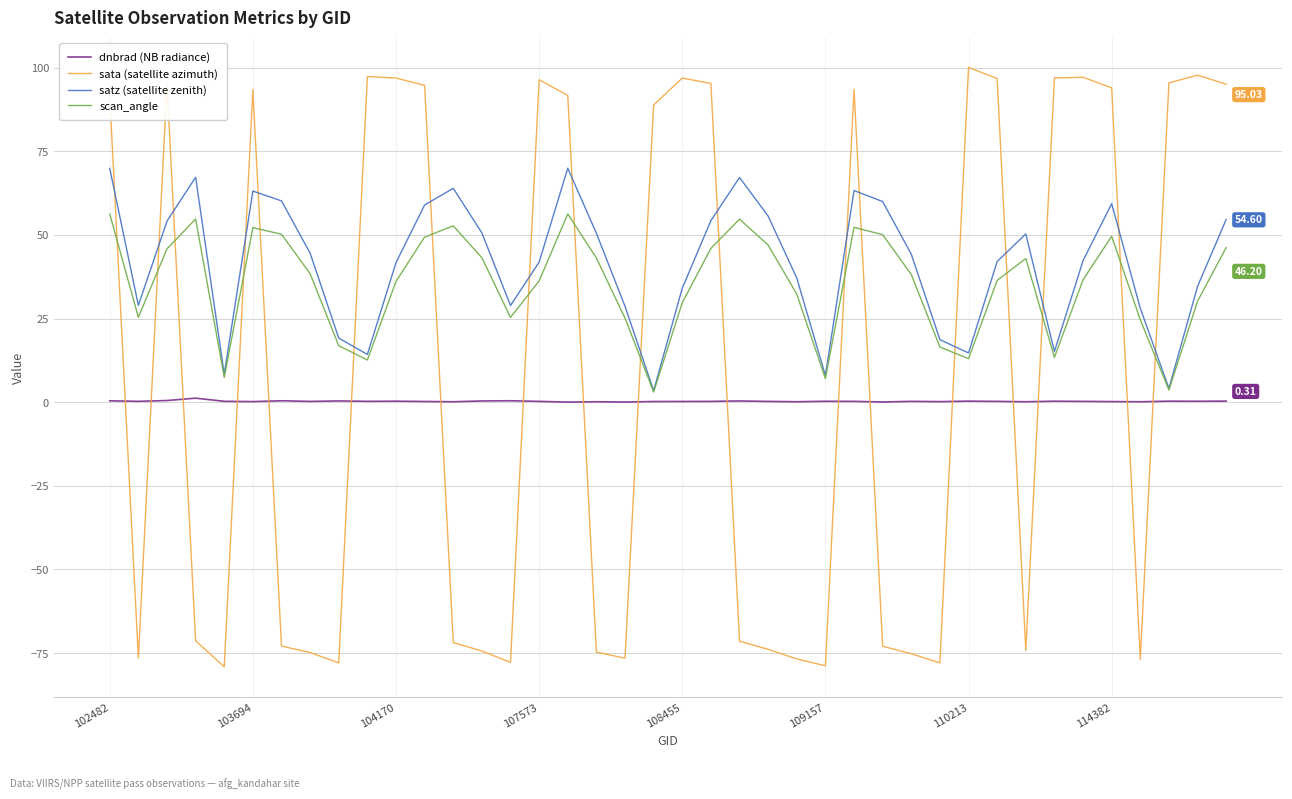

Which series has the largest total across all categories?

satz (satellite zenith)